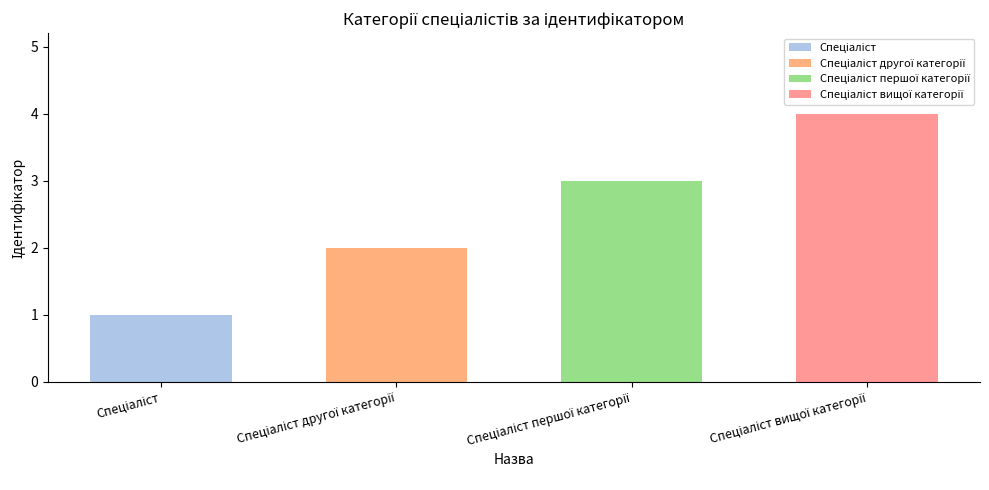

What is the difference between the maximum and second lowest values?

2